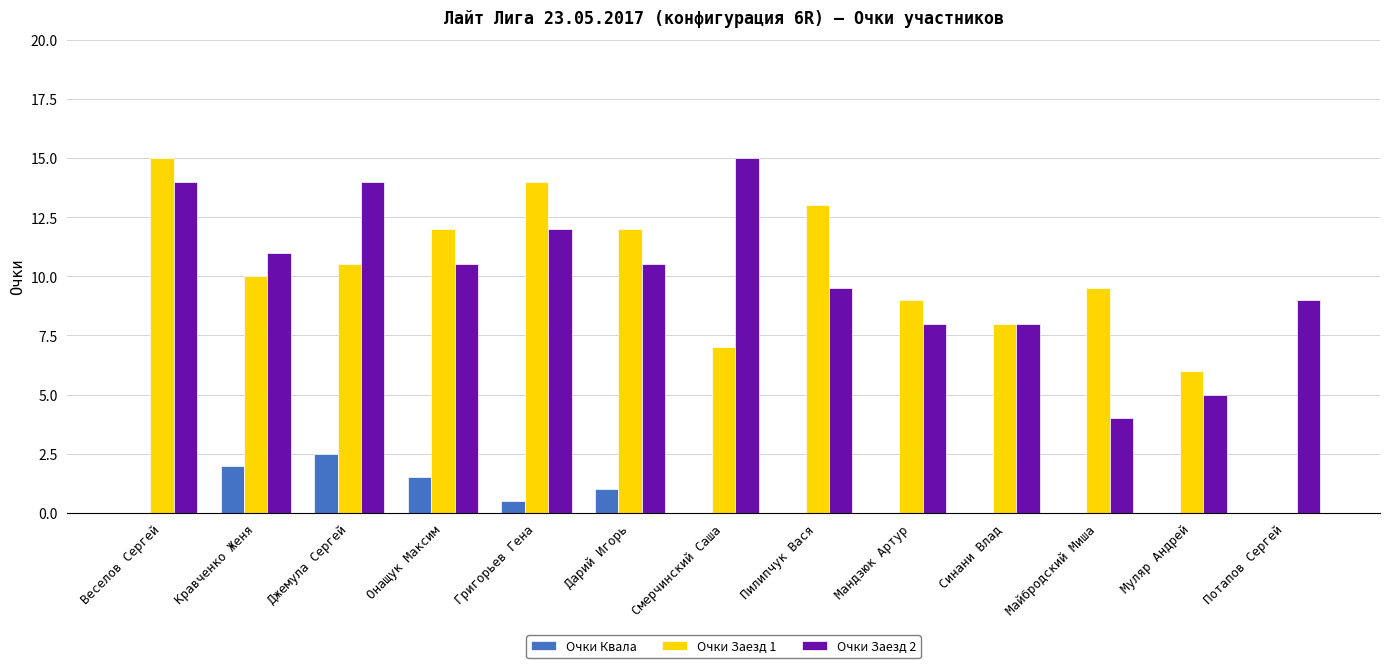

What is the greatest value displayed?

15.0